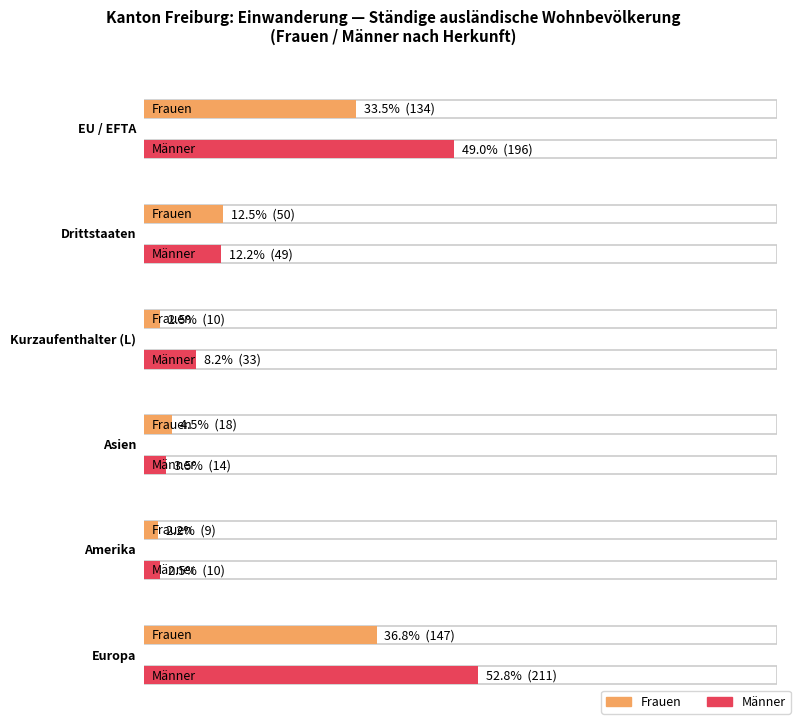

At which category is the sum across all series the highest?

Europa